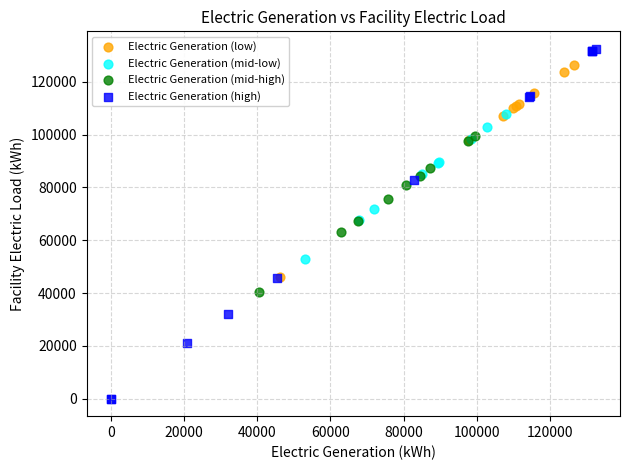

Which series reaches the minimum Y coordinate?

Electric Generation (high)